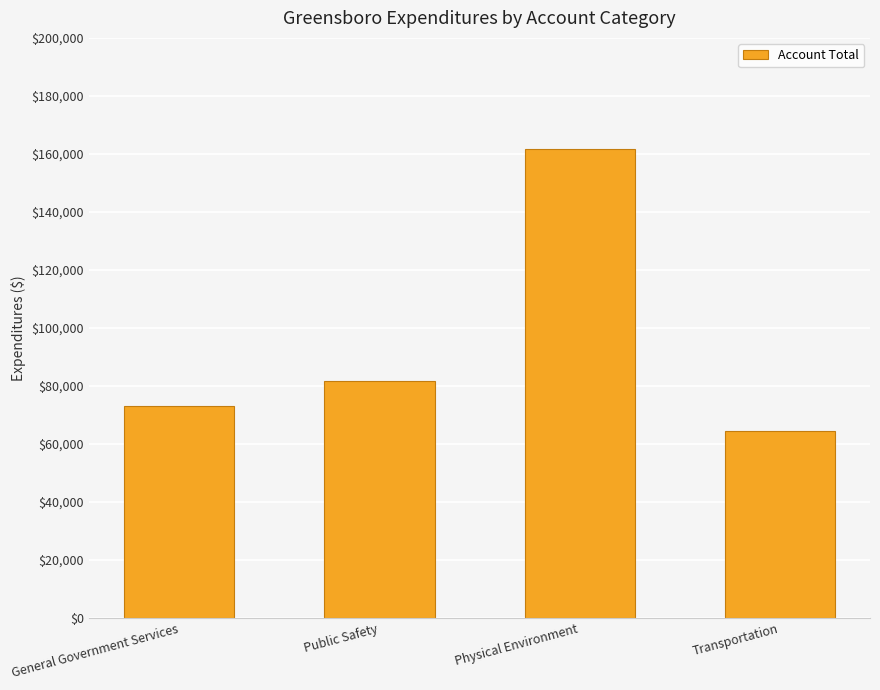

What is the sum of all values?

380898